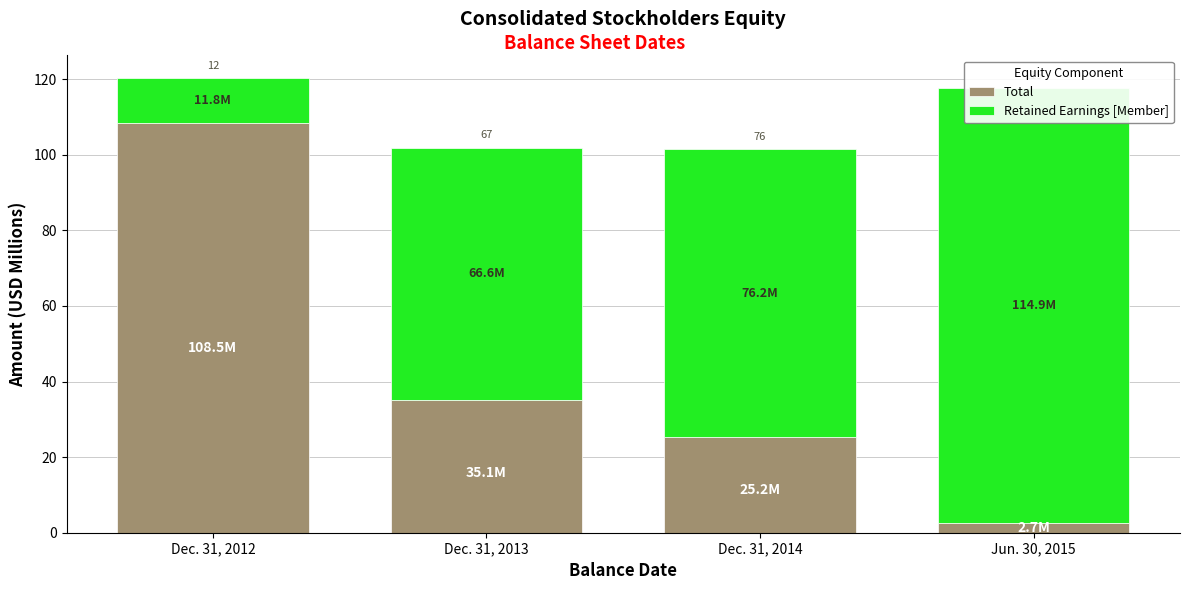

Which label corresponds to the smallest value in the chart?

Jun. 30, 2015